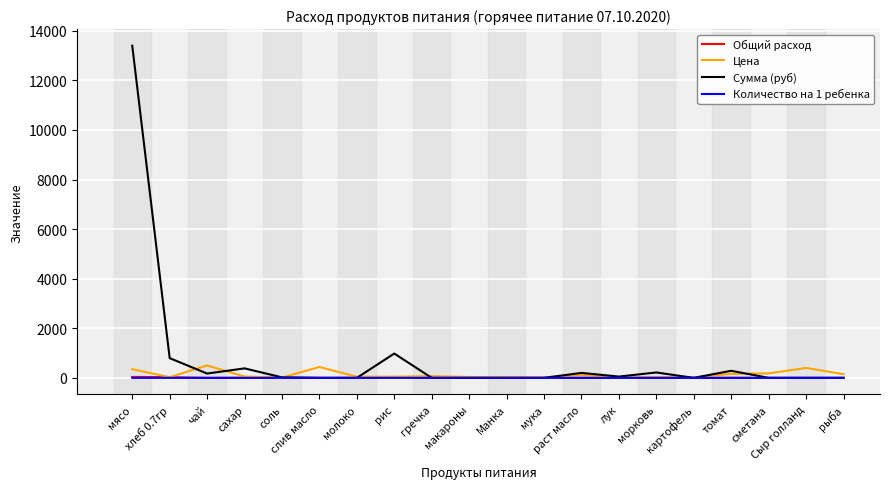

Which series has the largest range (max minus min)?

Сумма (руб)